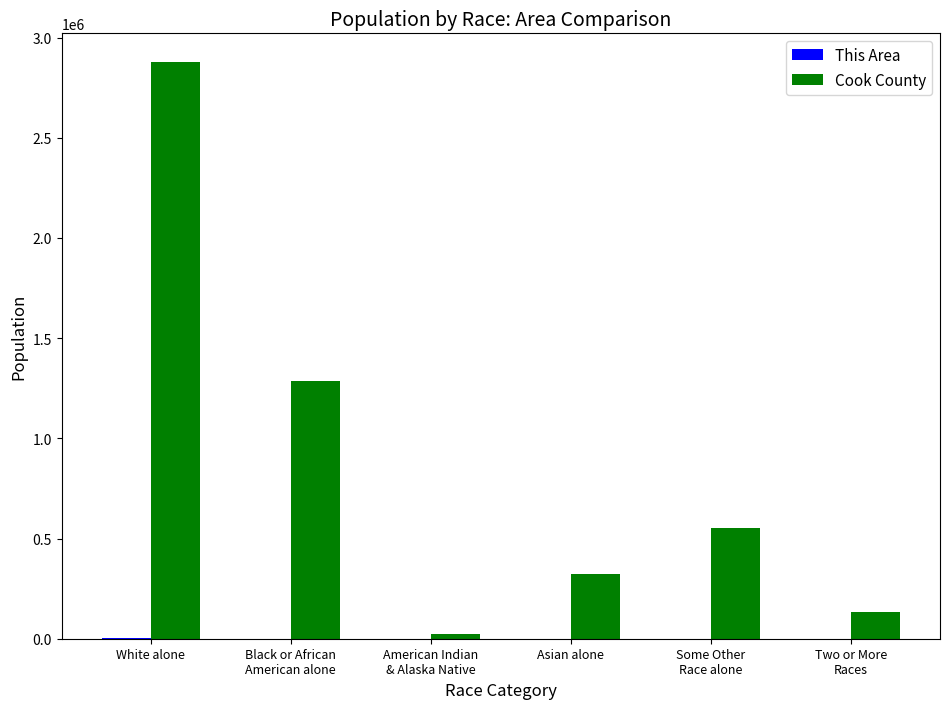

What is the sum of all Cook County values?

5192951